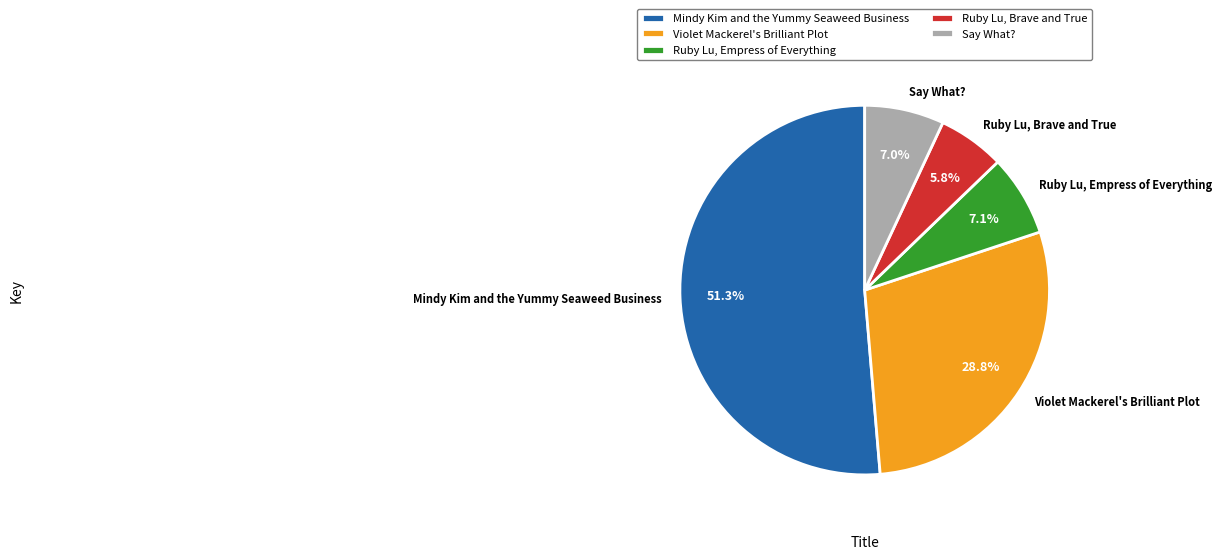

Which slice is the smallest?

Ruby Lu, Brave and True